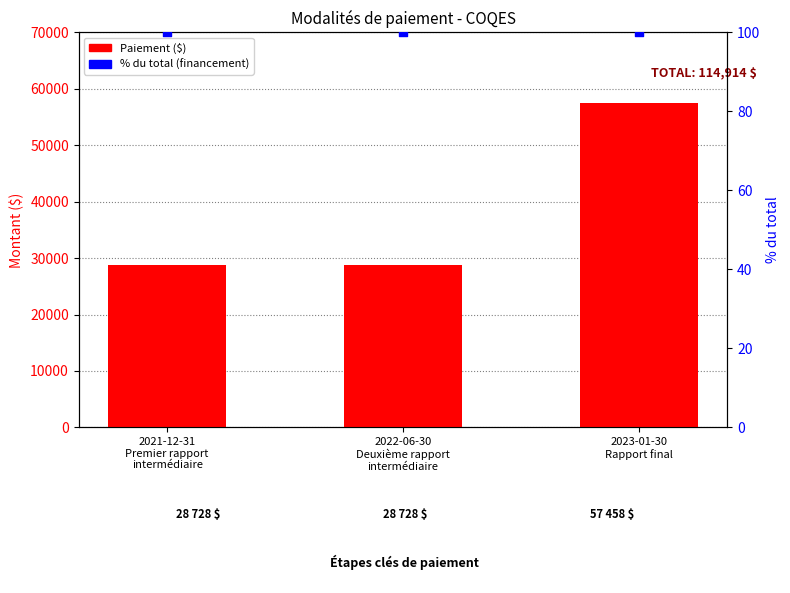

At how many categories does at least one series exceed 8693?

3